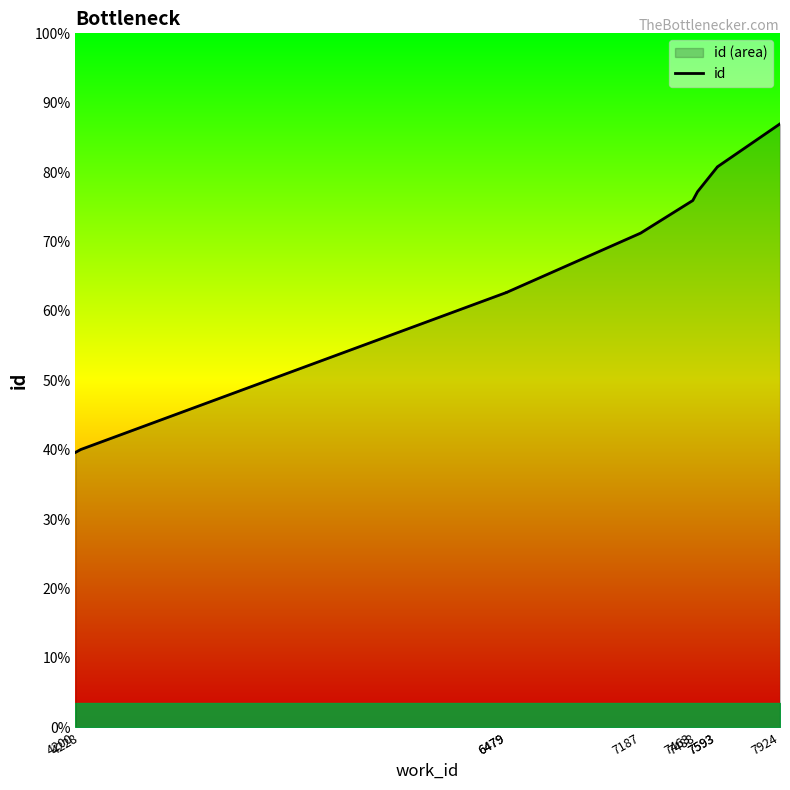

What is the difference between the maximum and minimum values?

13023